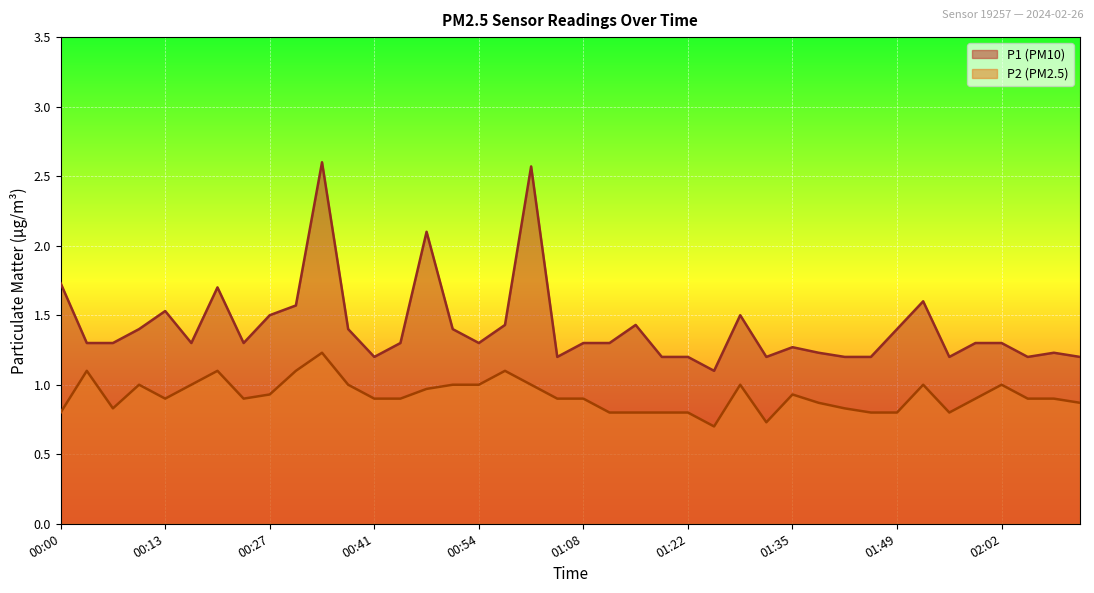

What is the label of the 32nd point from the right?

00:27